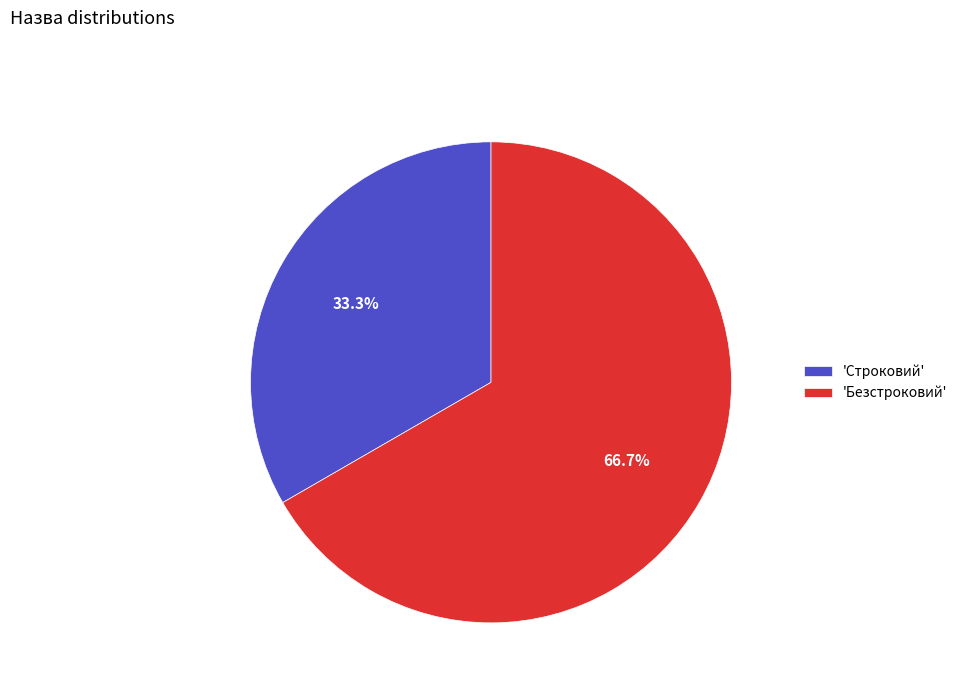

Does any single category account for the majority?

Yes